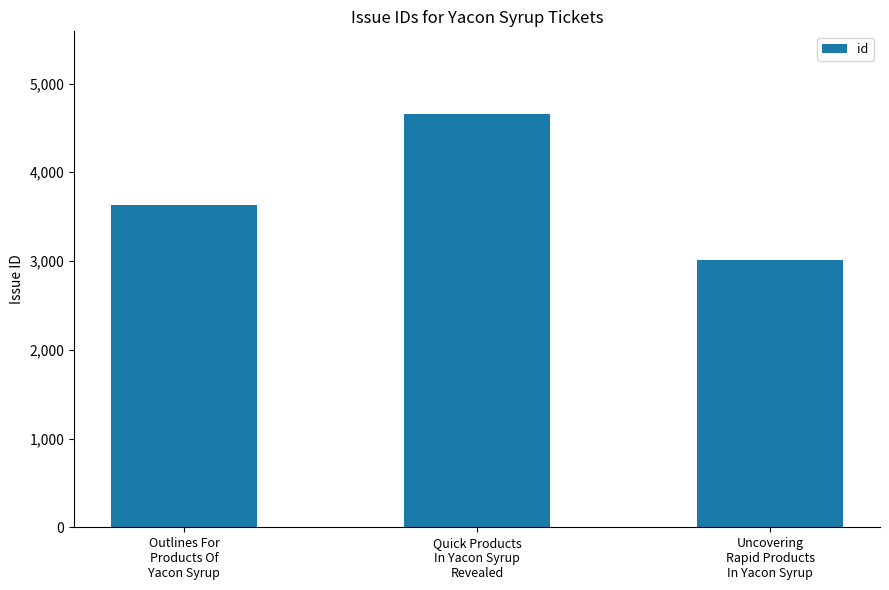

What is the ratio of the value at Outlines For
Products Of
Yacon Syrup to the value at Quick Products
In Yacon Syrup
Revealed?

0.8